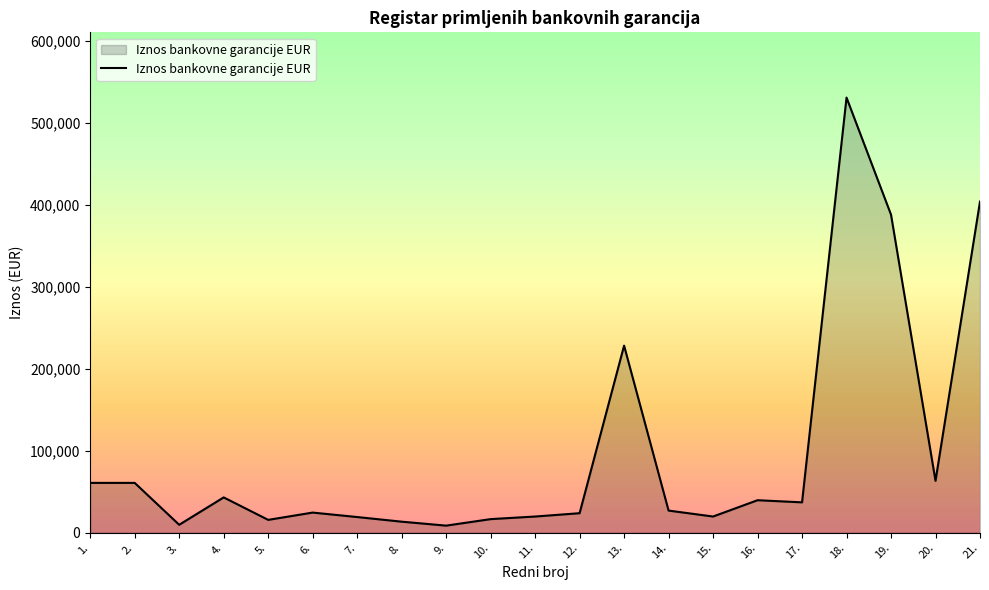

What is the maximum value shown in the chart?

531005.3